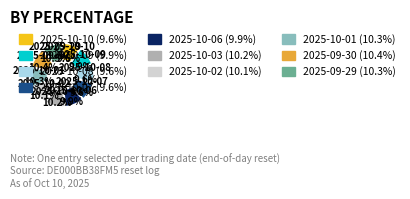

Count the number of slices in the pie.

10